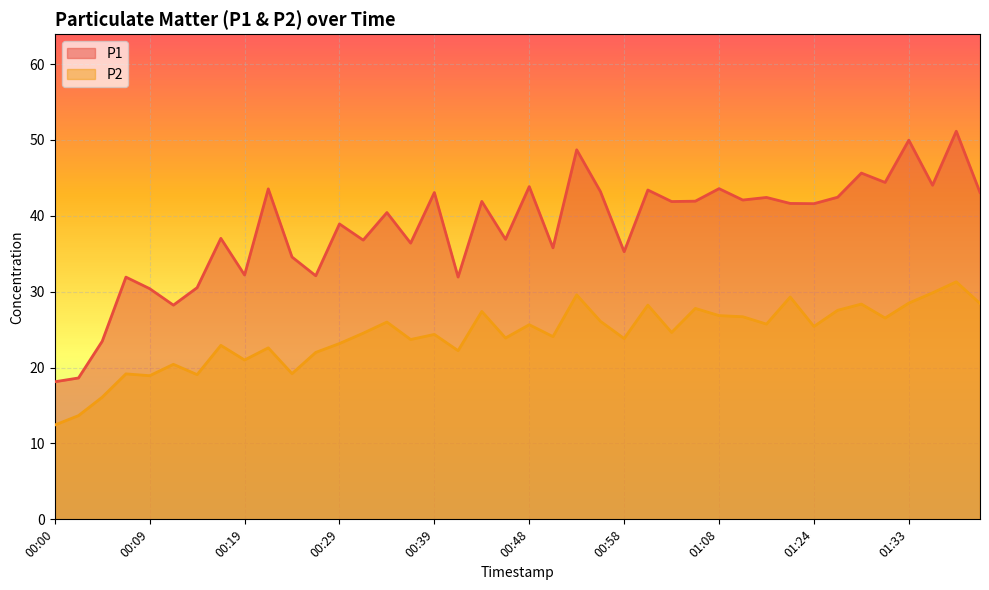

What is the difference between the maximum and second lowest values in the P1 series?

32.5